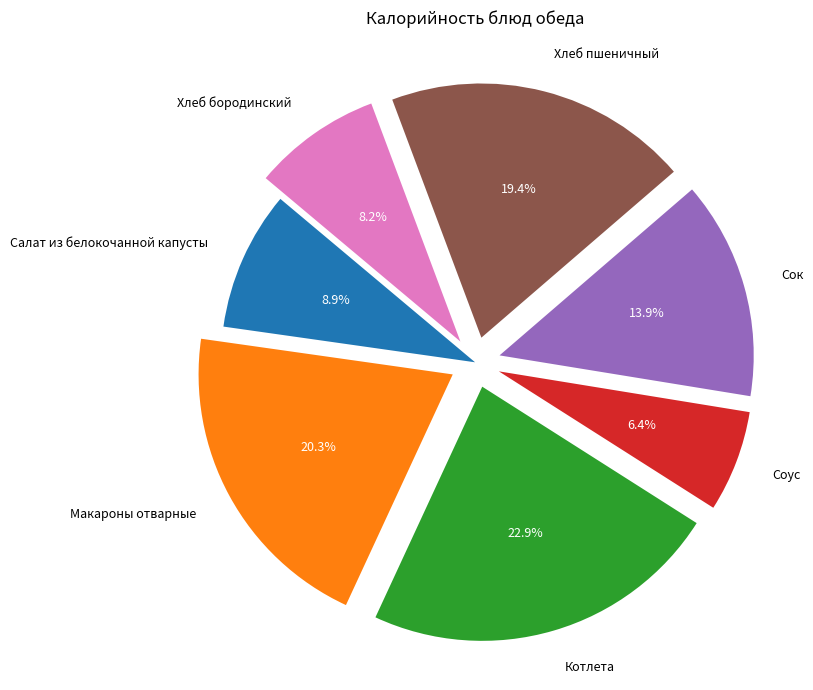

Does Салат из белокочанной капусты represent more than half of the total?

No